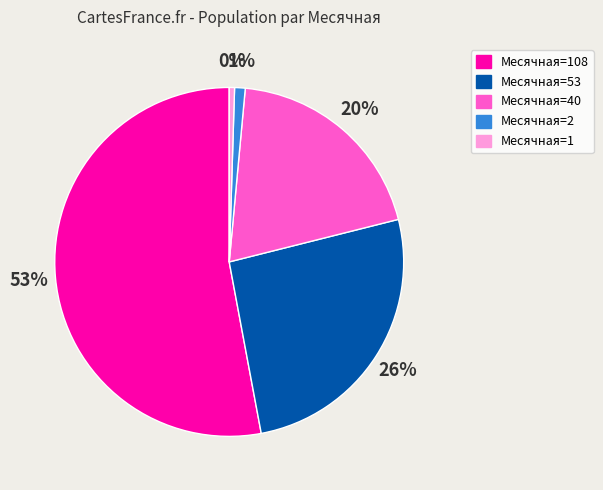

How many slices are in this pie chart?

5